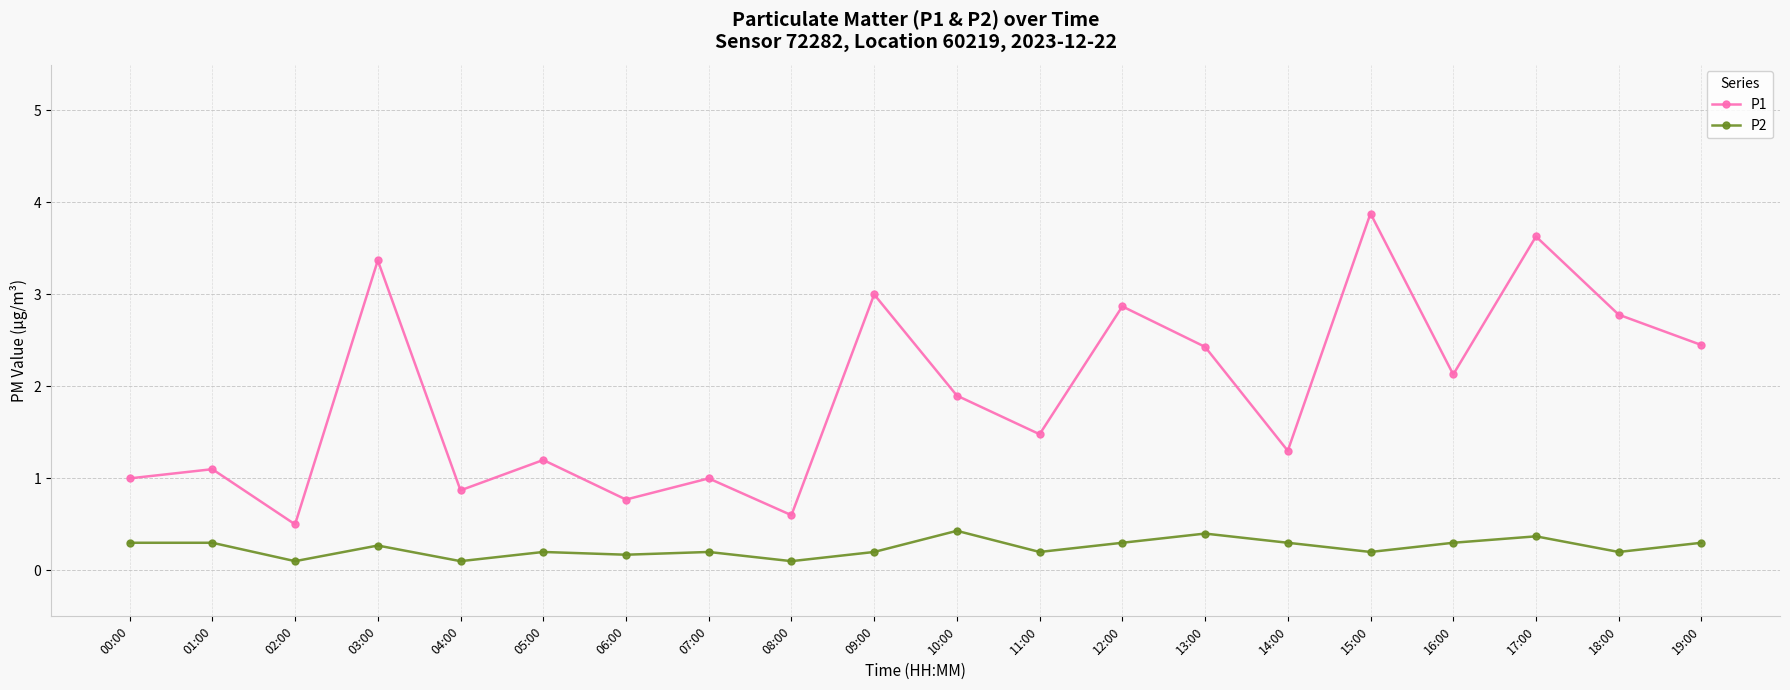

Which series has the largest range (max minus min)?

P1